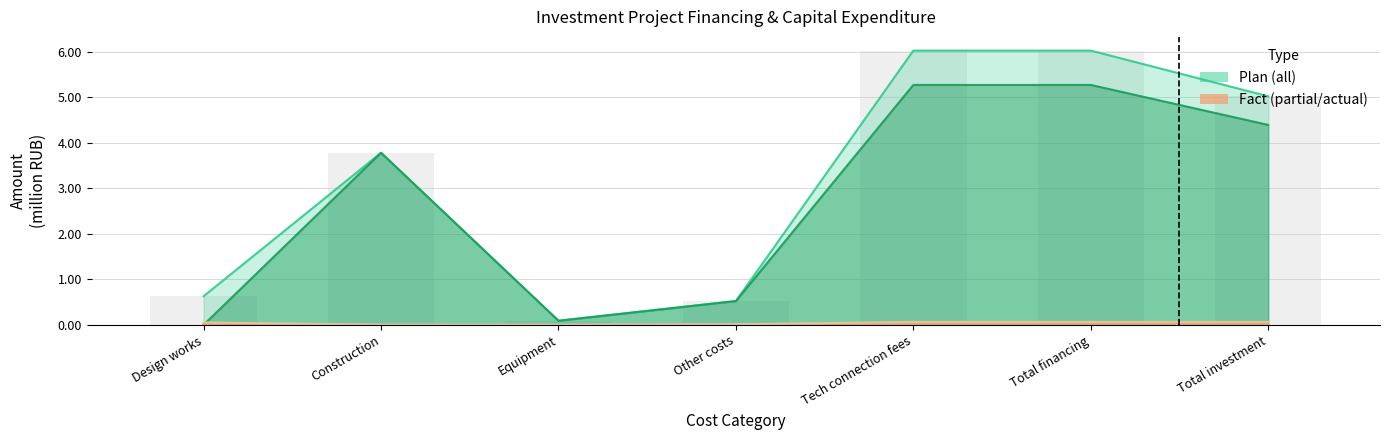

How many data points does each series have?

7